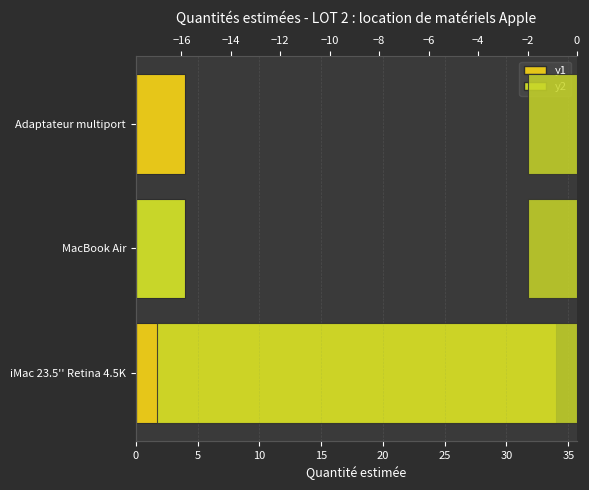

What is the difference between the maximum and second lowest values in the Quantité estimée series?

30